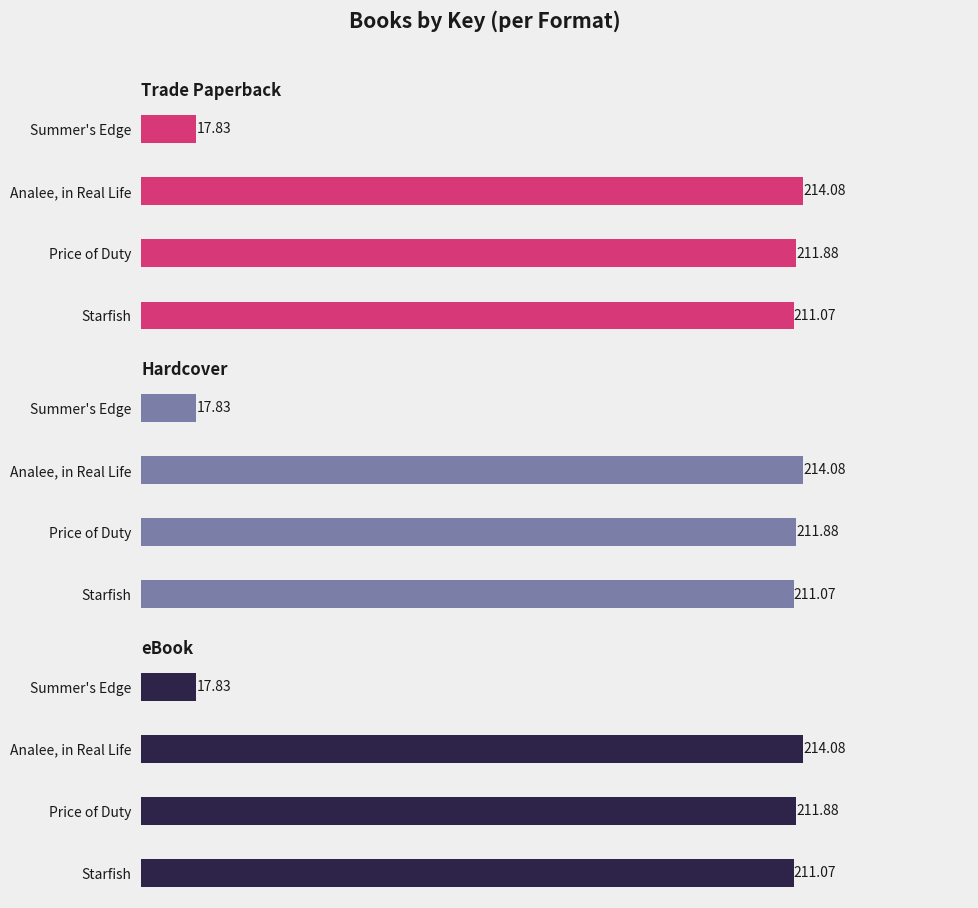

Which series has the largest total across all categories?

Trade Paperback